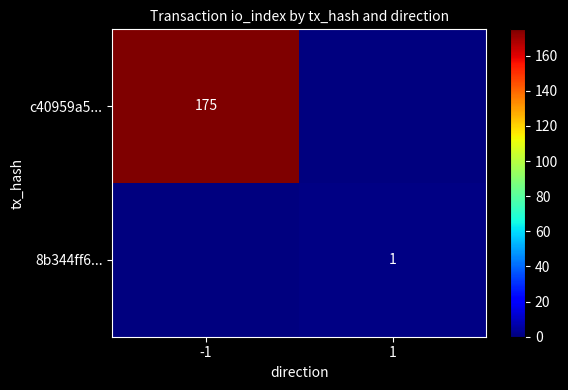

Is it true that 8b344ff6... equals 1 at 1?

True